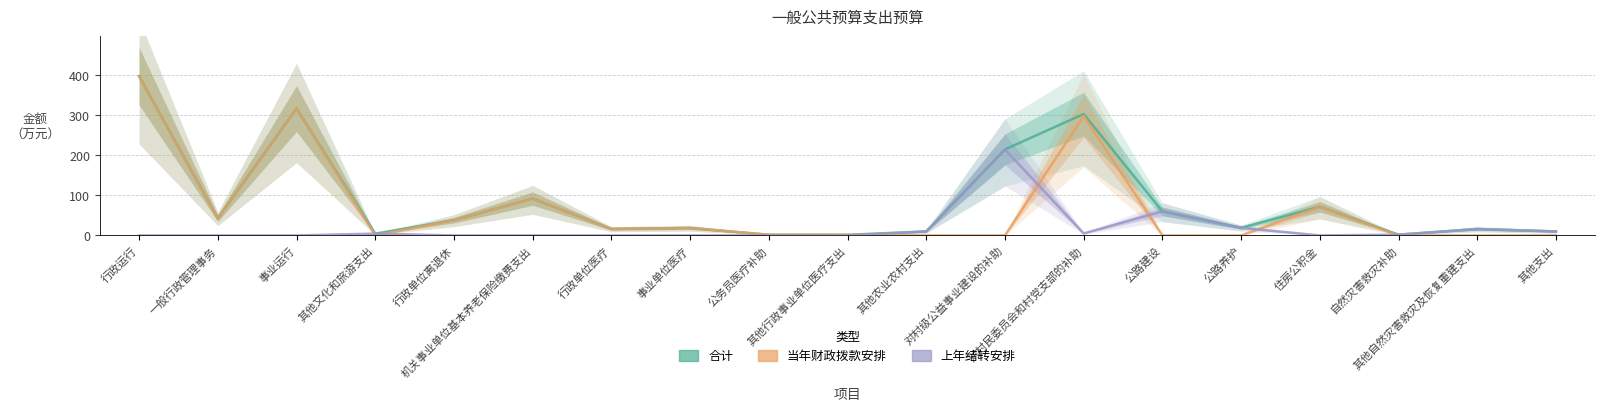

What value does the 合计 series have at 事业运行?

317.0